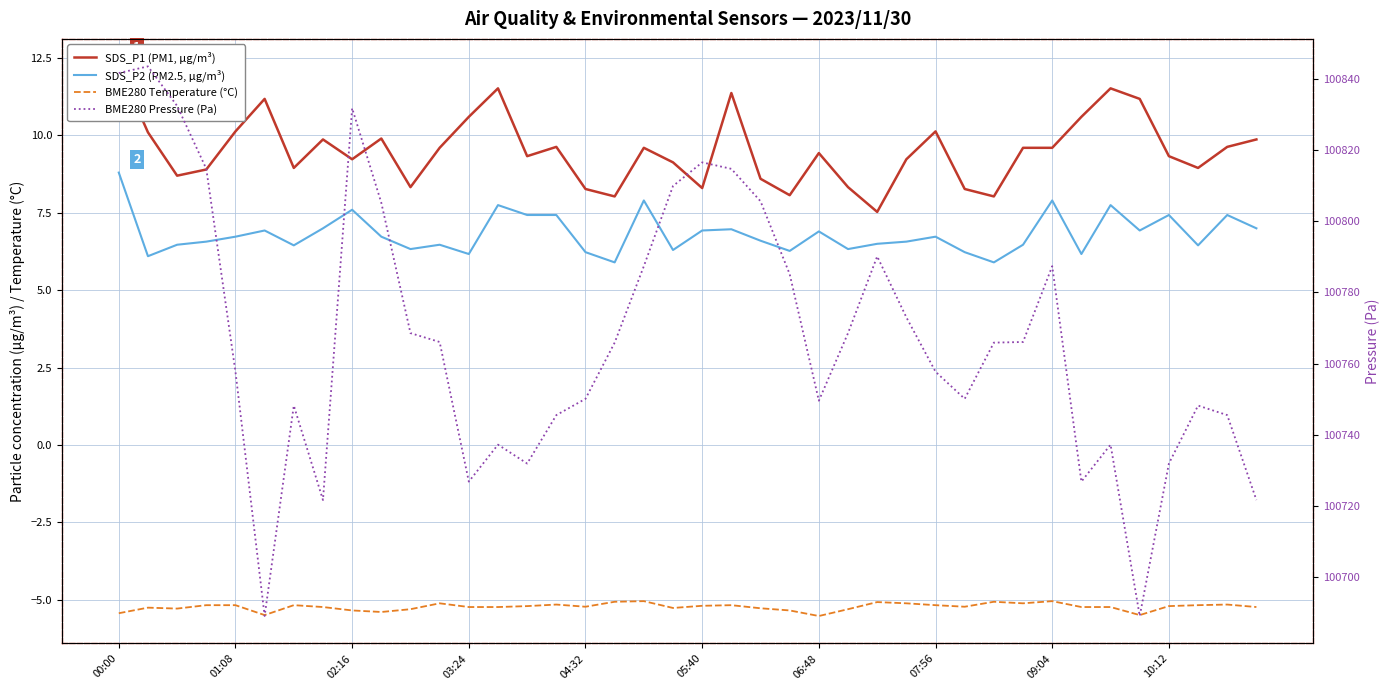

Which series has the largest total across all categories?

BME280 Pressure (Pa)